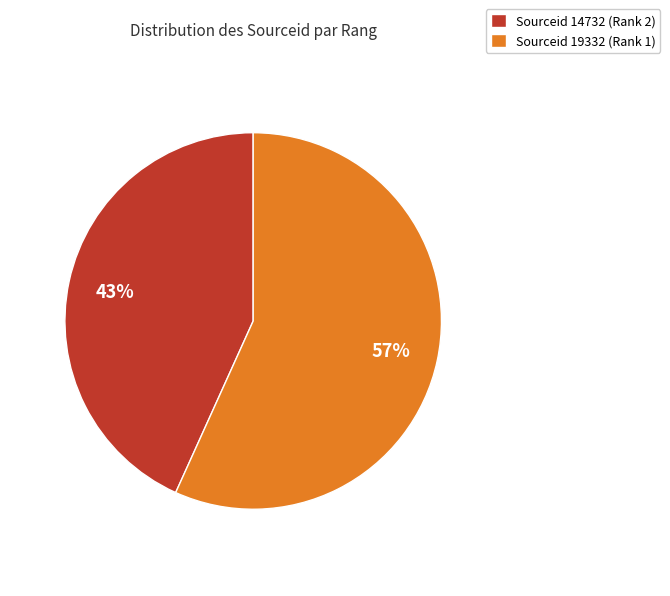

Is it true that Sourceid 19332 (Rank 1) is 49% of the pie?

False